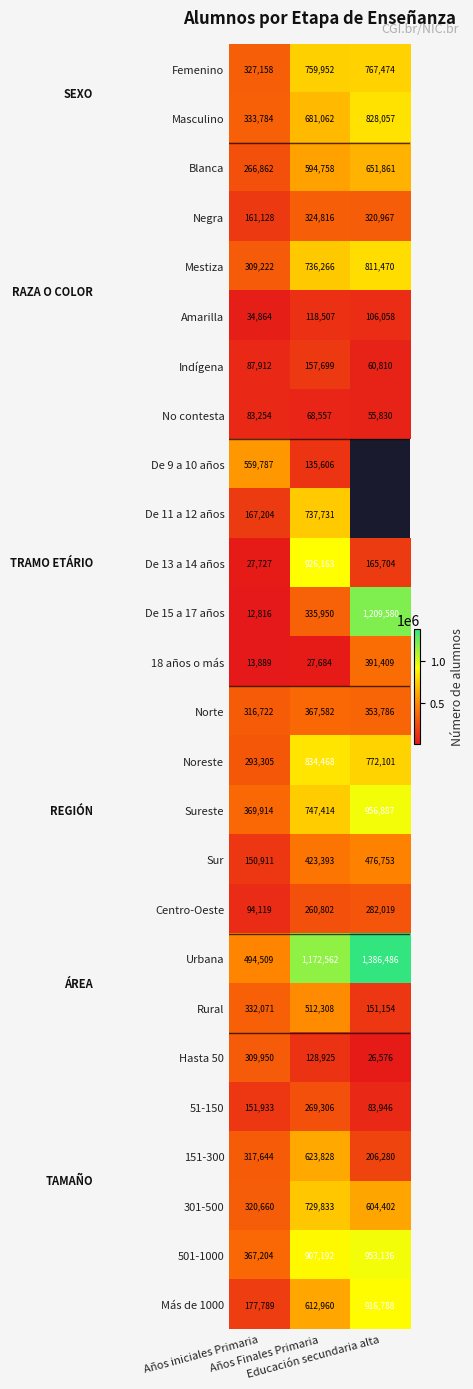

What is the maximum value shown in the chart?

1386486.0